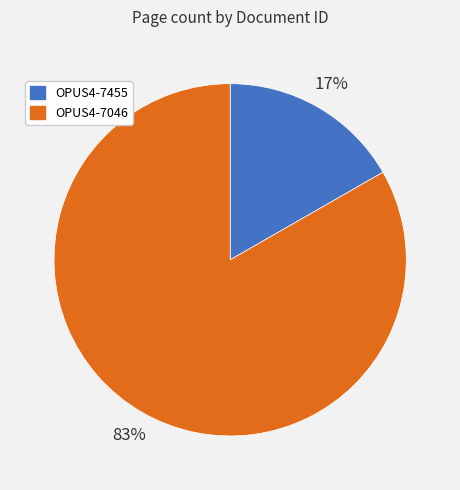

Is the sum of OPUS4-7046 and OPUS4-7455 greater than half?

Yes